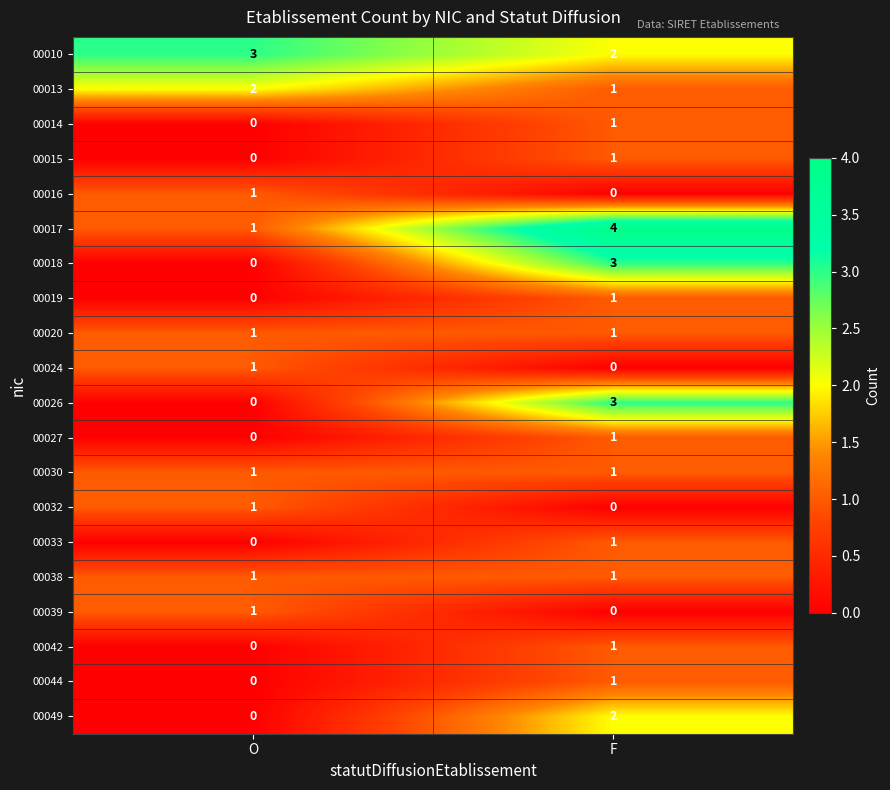

Where is 00014 nearest to the value 0?

O